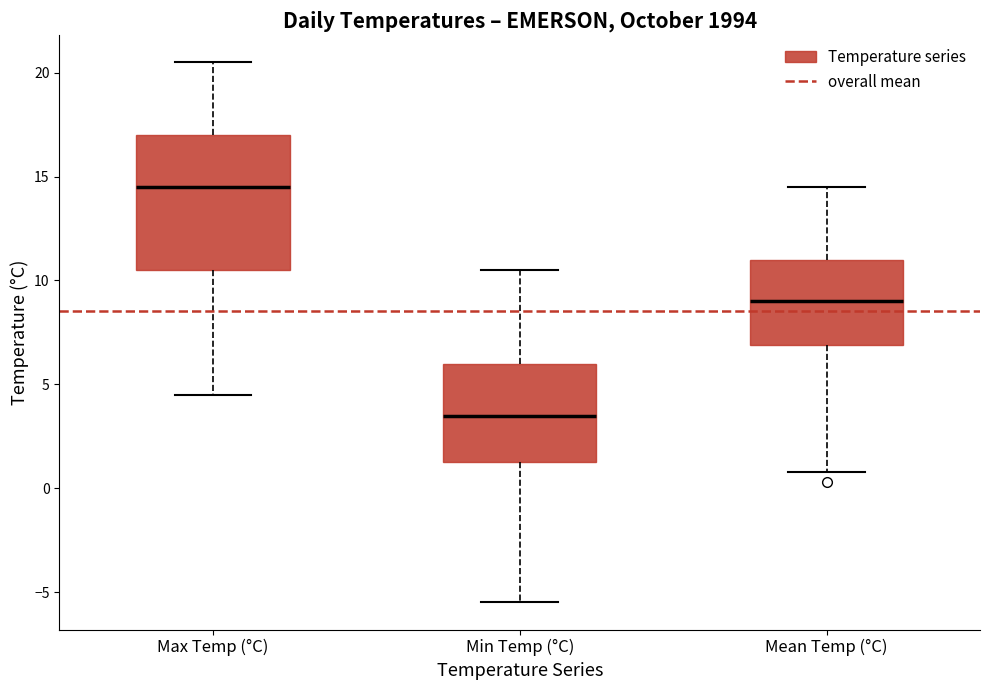

Where does the median line of the box for Mean Temp (°C) sit on the y-axis? The values are not printed on the chart, so give them approximately, as read against the axis.

9.0